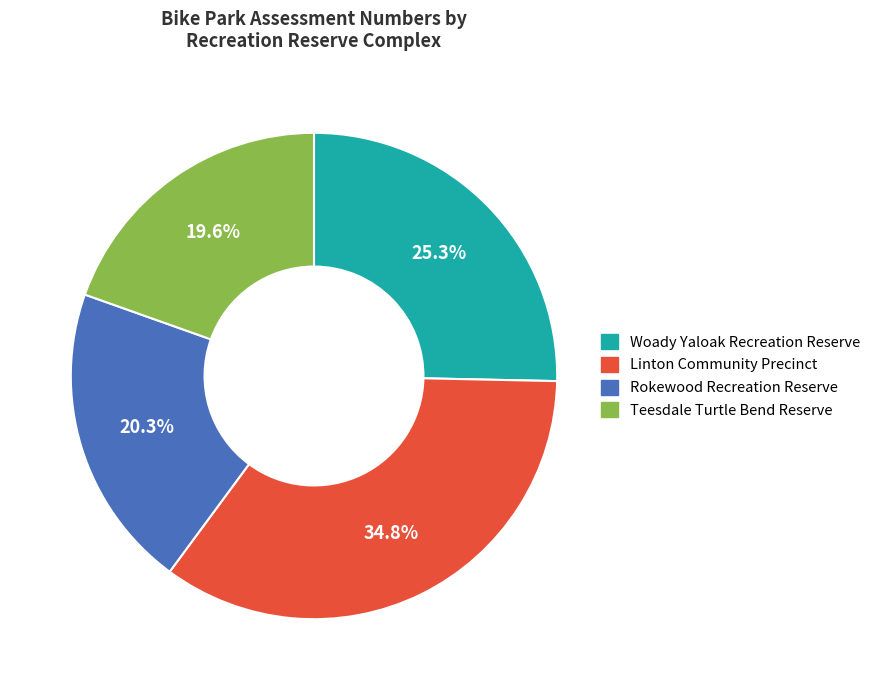

To the nearest percent, what percentage of the pie is Linton Community Precinct?

35%